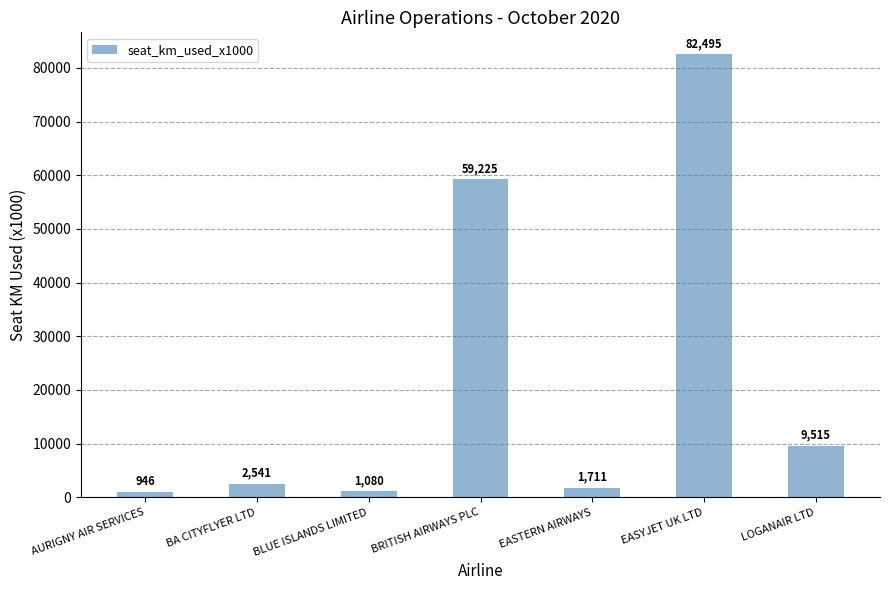

Between BRITISH AIRWAYS PLC and AURIGNY AIR SERVICES, which is larger?

BRITISH AIRWAYS PLC